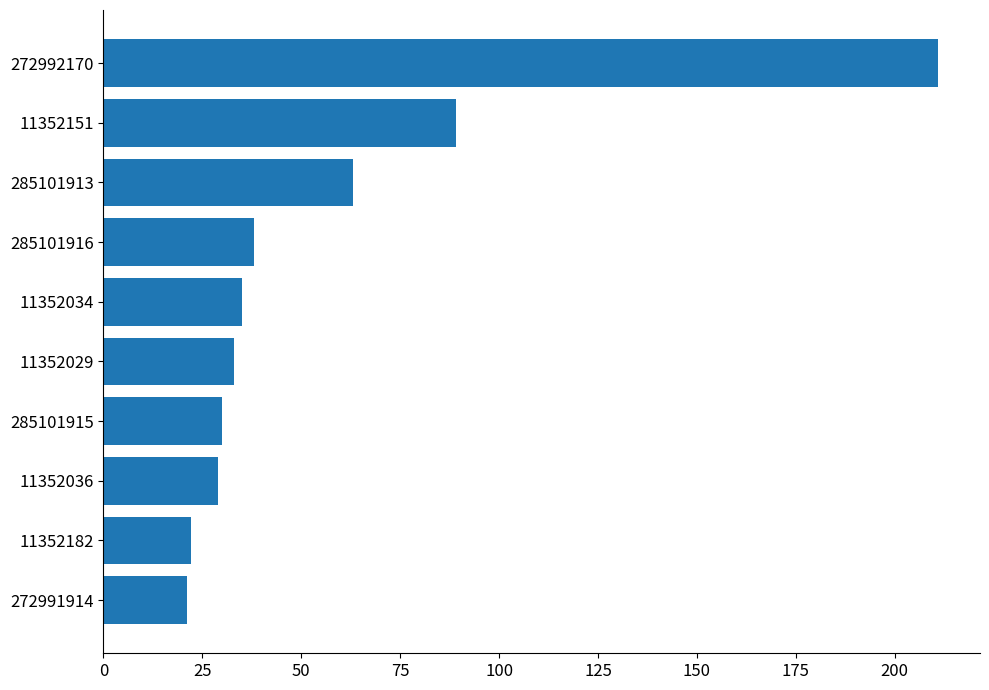

What is the average value?

57